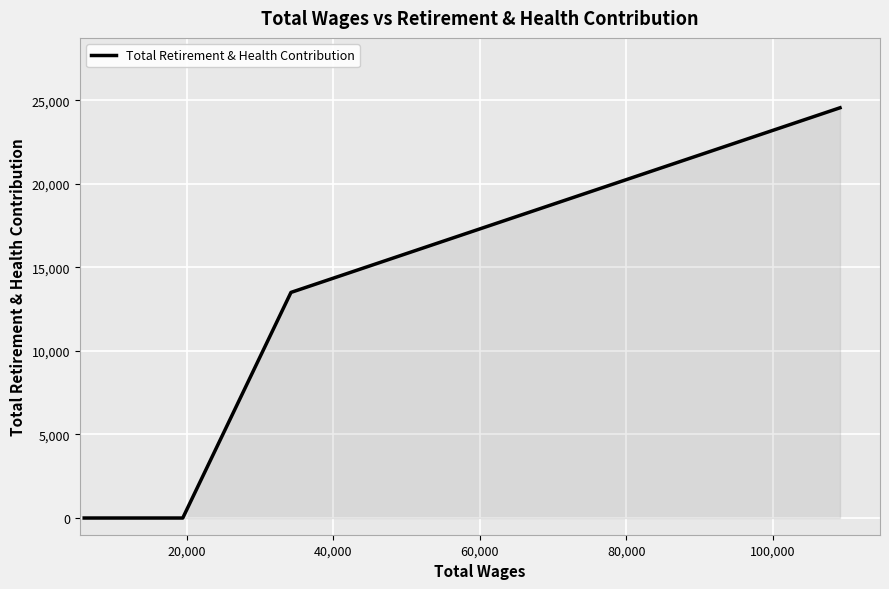

Reading left to right, list all the values displayed in this chart.

0	0	13503	24554